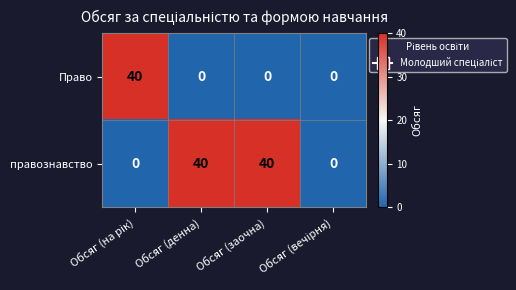

What is the sum of all правознавство values?

80